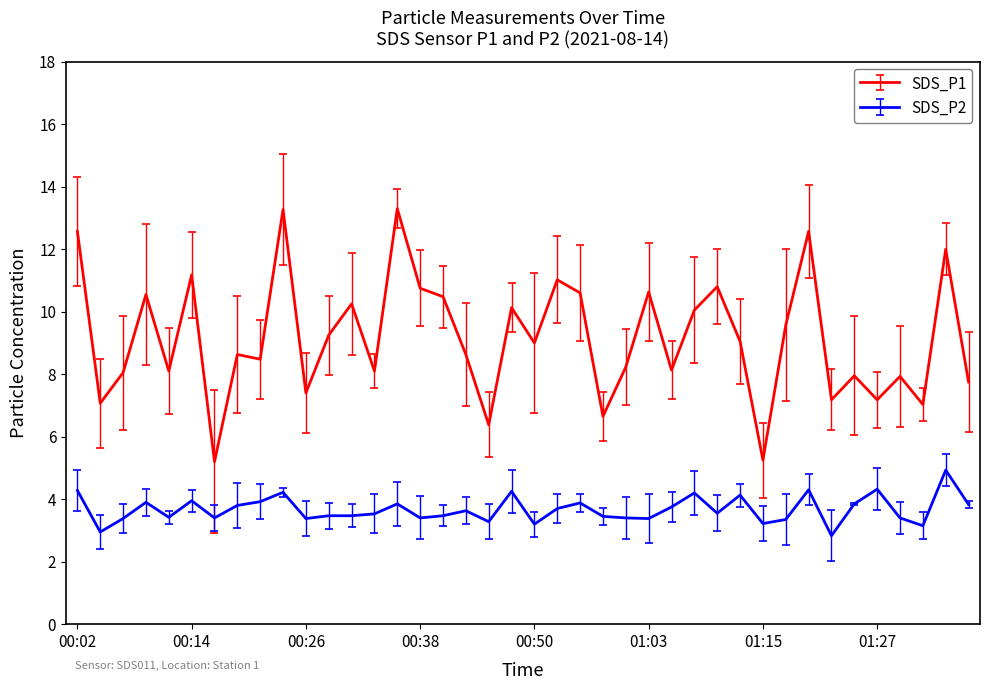

What is the sum of all SDS_P1 values?

366.3